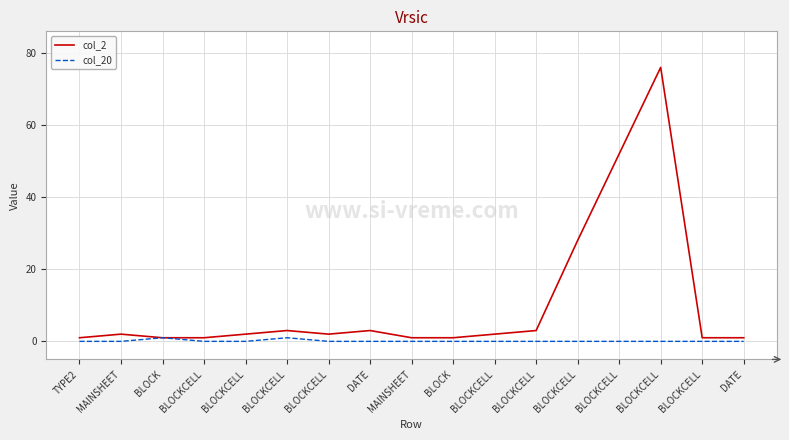

What are all the series names shown in the legend?

col_2, col_20